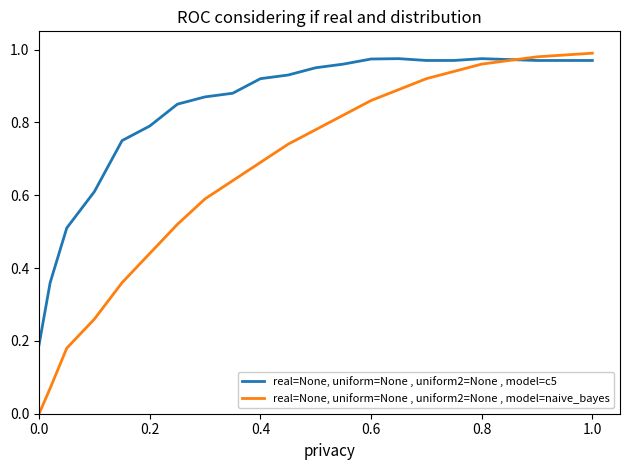

How many intersections are there between real=None, uniform=None , uniform2=None , model=naive_bayes and real=None, uniform=None , uniform2=None , model=c5?

1